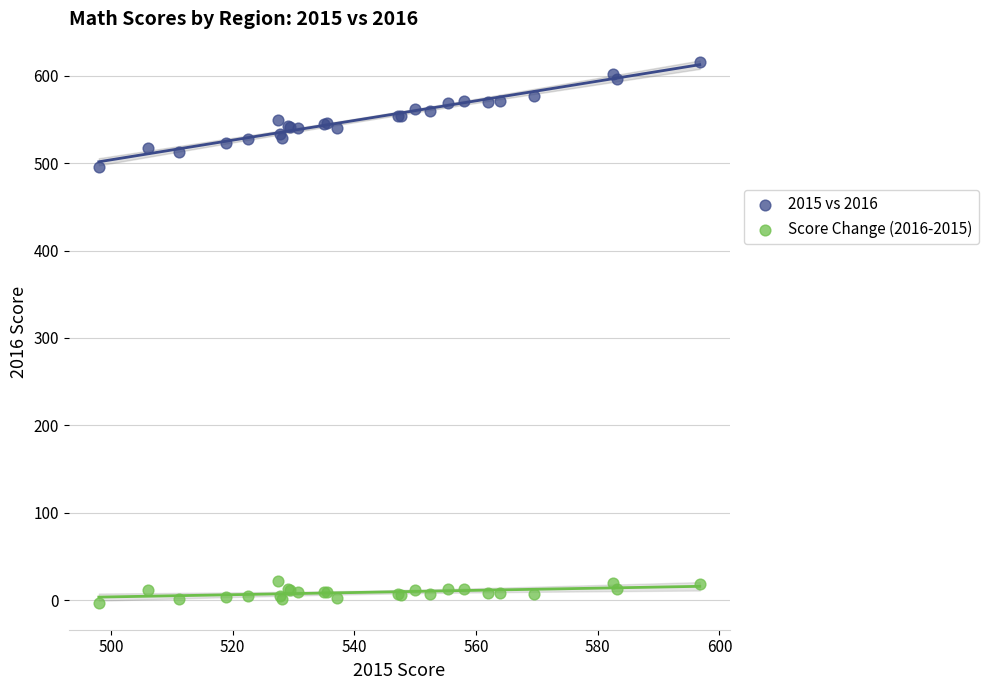

Which series contains the lowest Y value?

Score Change (2016-2015)